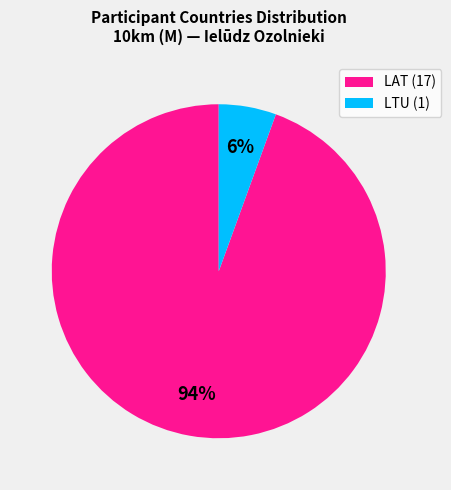

To the nearest percent, what percentage of the pie is LTU?

6%